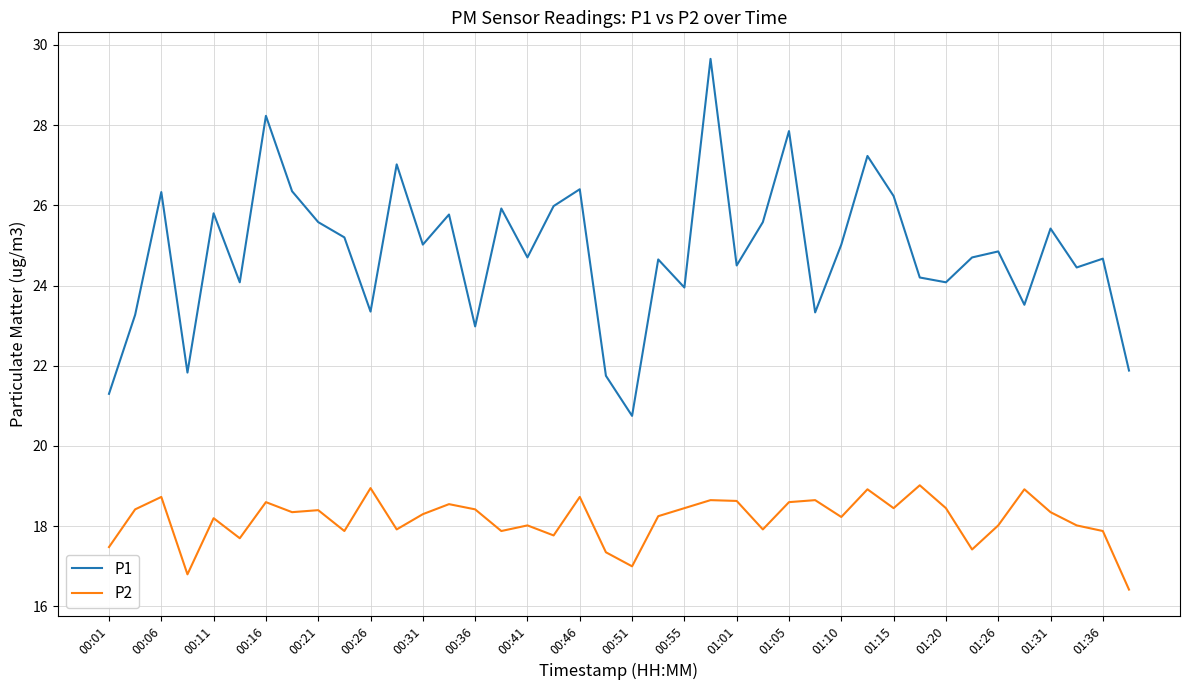

Which series has the widest spread of values?

P1